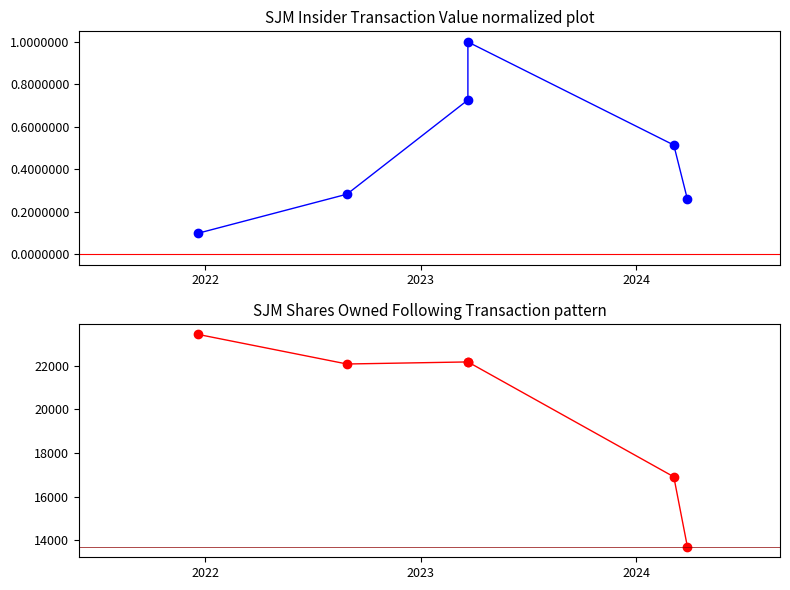

At how many categories does at least one series exceed 22962?

1